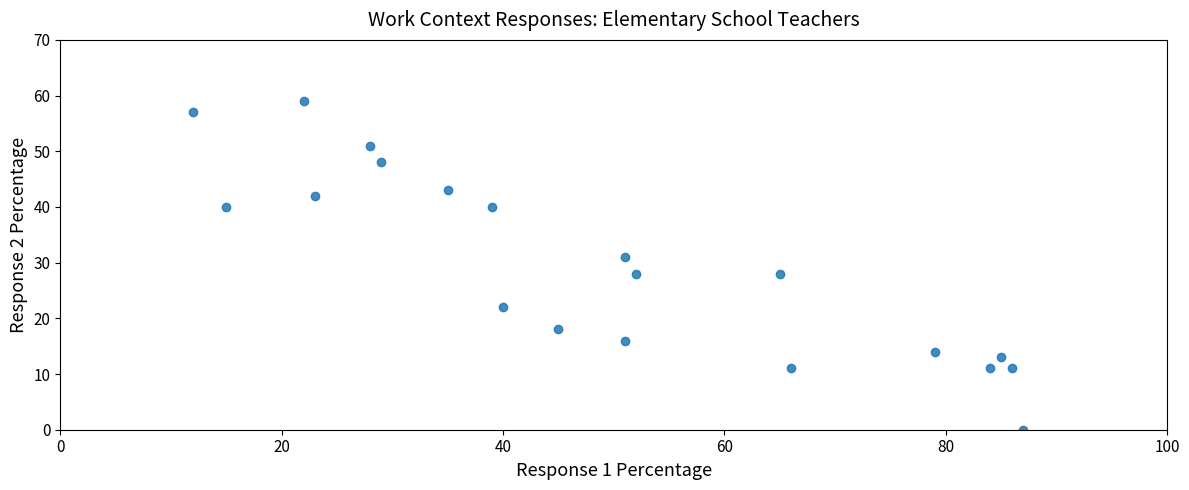

What is the range of Y values (max minus min)?

59